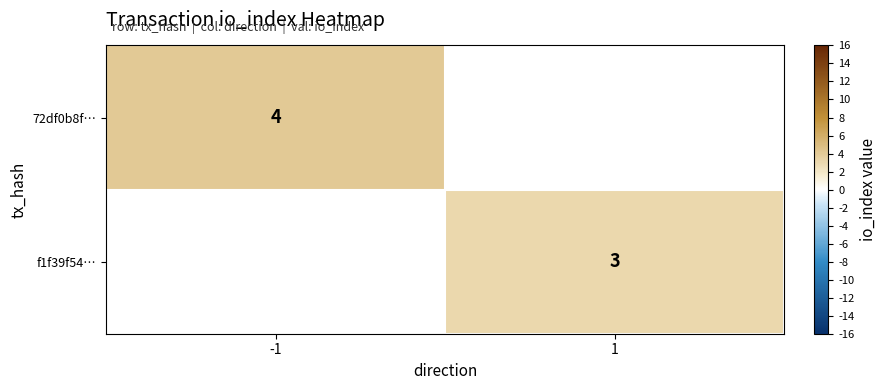

True or false: 72df0b8f… has a value of 4 at -1.

True